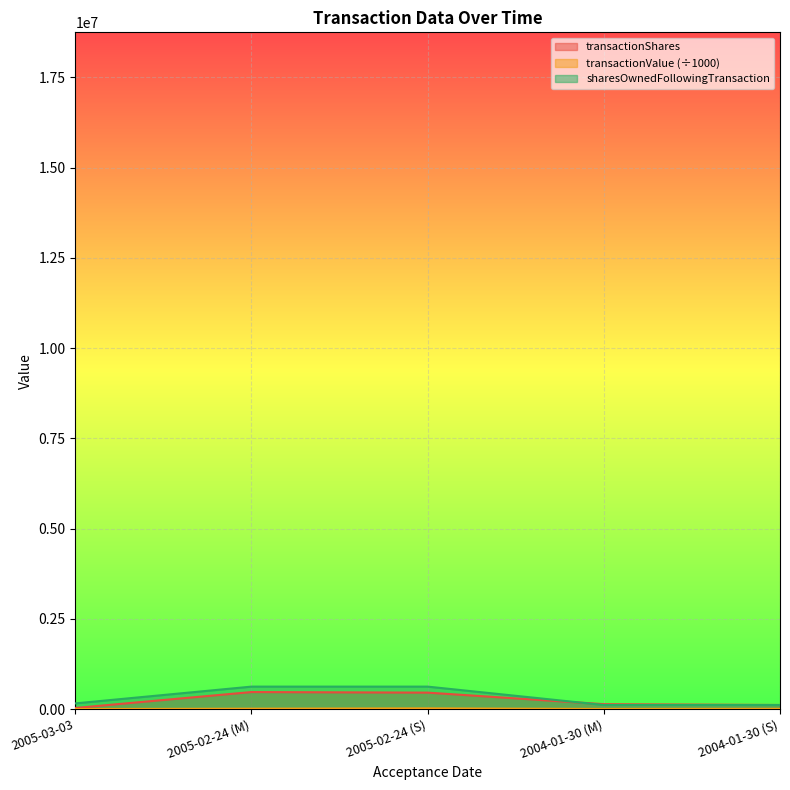

What is the label of the 1st point from the left?

2005-03-03